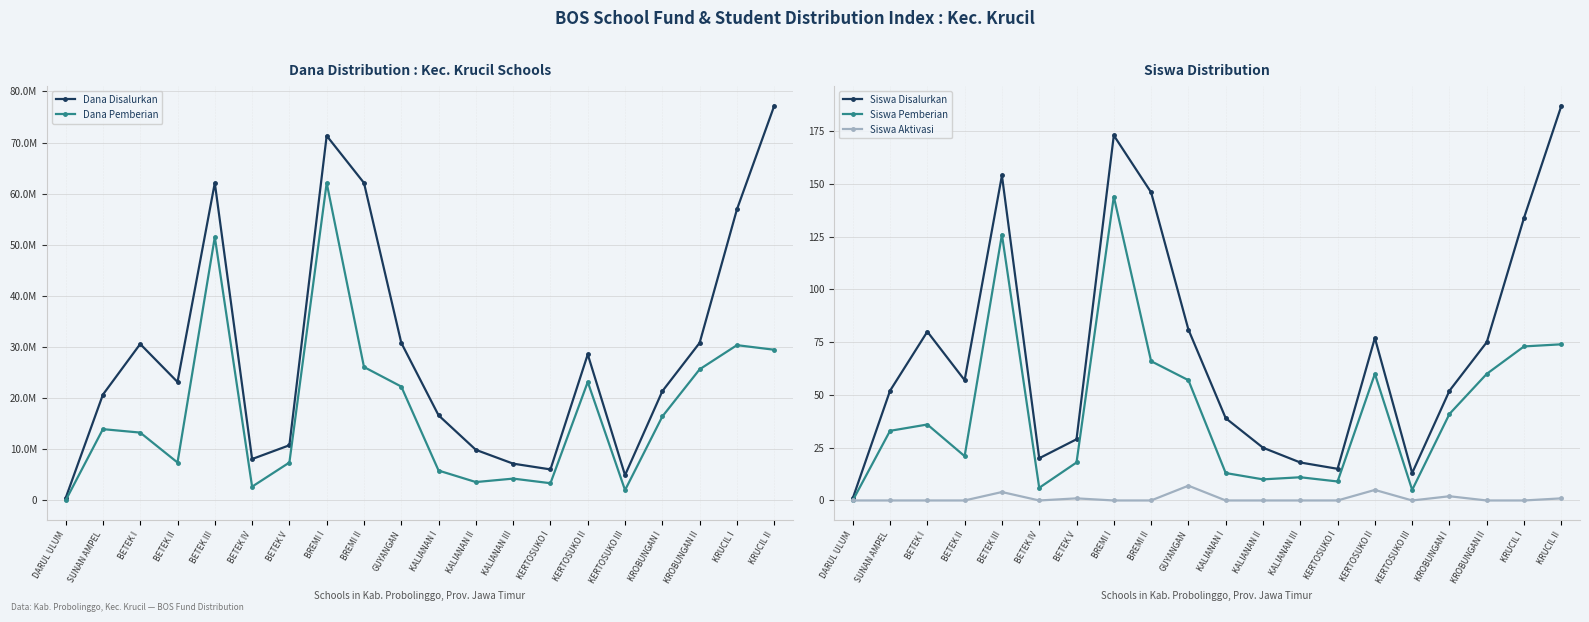

Where is the first local maximum for Siswa Aktivasi?

BETEK III